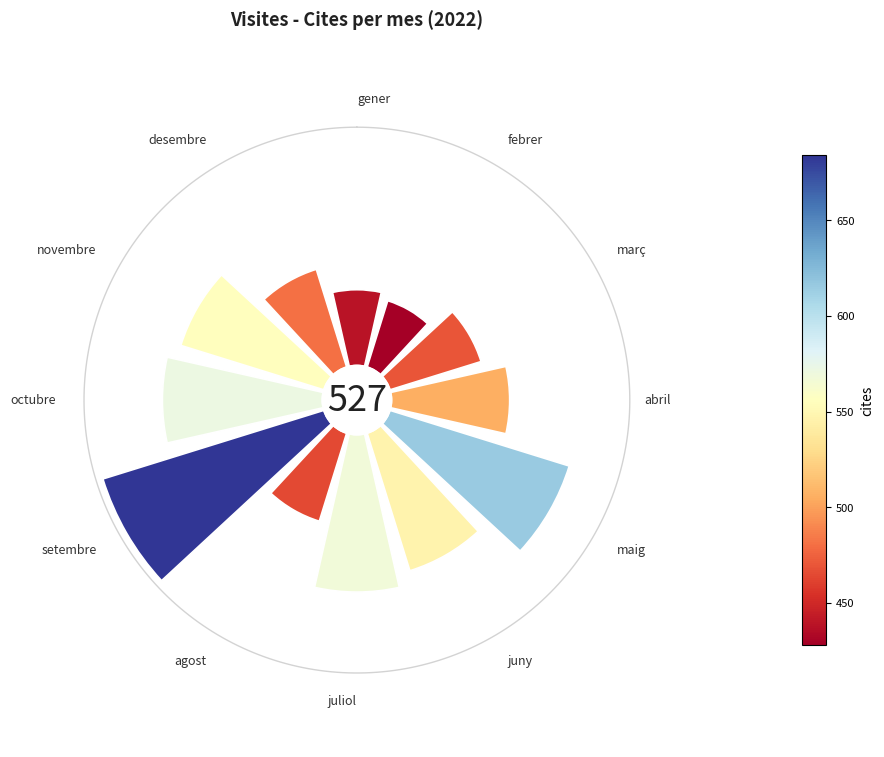

Does any single category account for the majority?

No